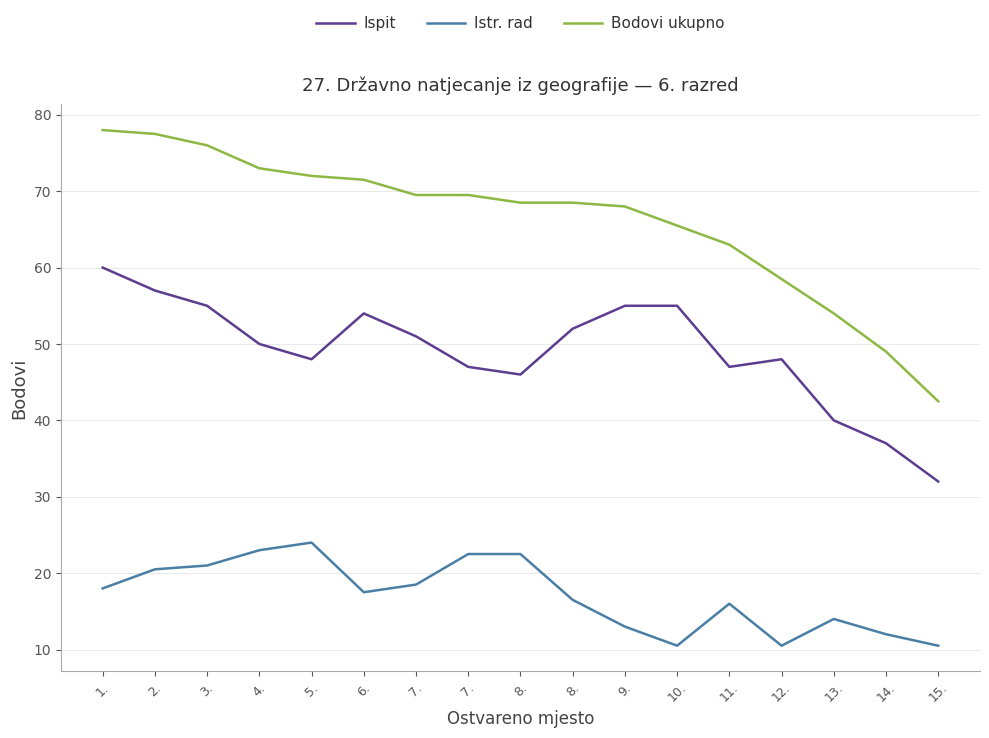

What are all the series names shown in the legend?

Ispit, Istr. rad, Bodovi ukupno